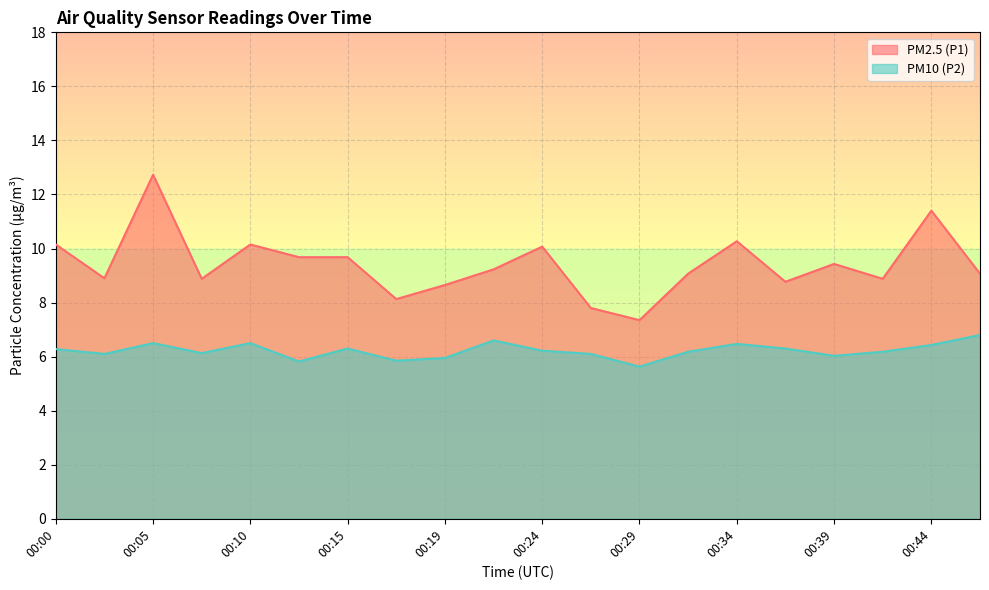

True or false: PM10 (P2) and PM2.5 (P1) cross at least once.

False